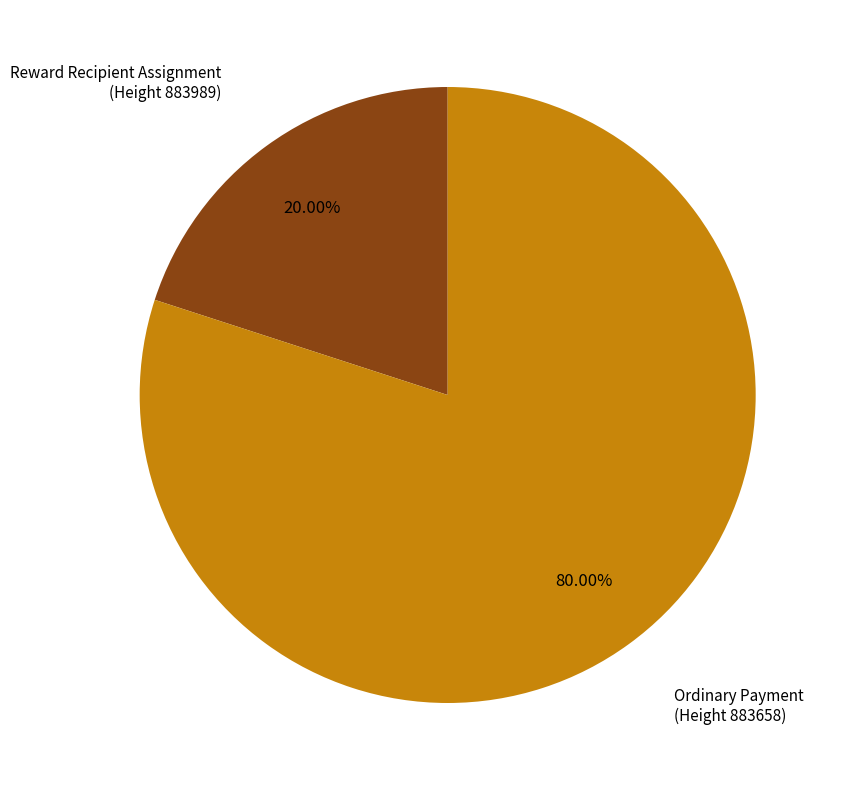

Which category has the smallest portion of the pie?

Reward Recipient Assignment